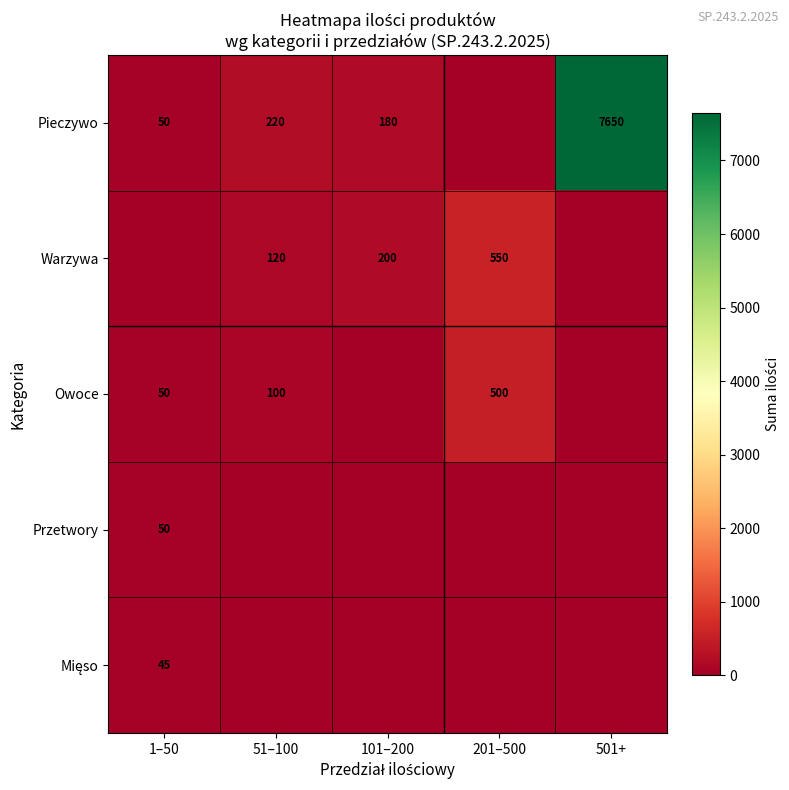

The Pieczywo series shows 81 at 1–50. True or false?

False